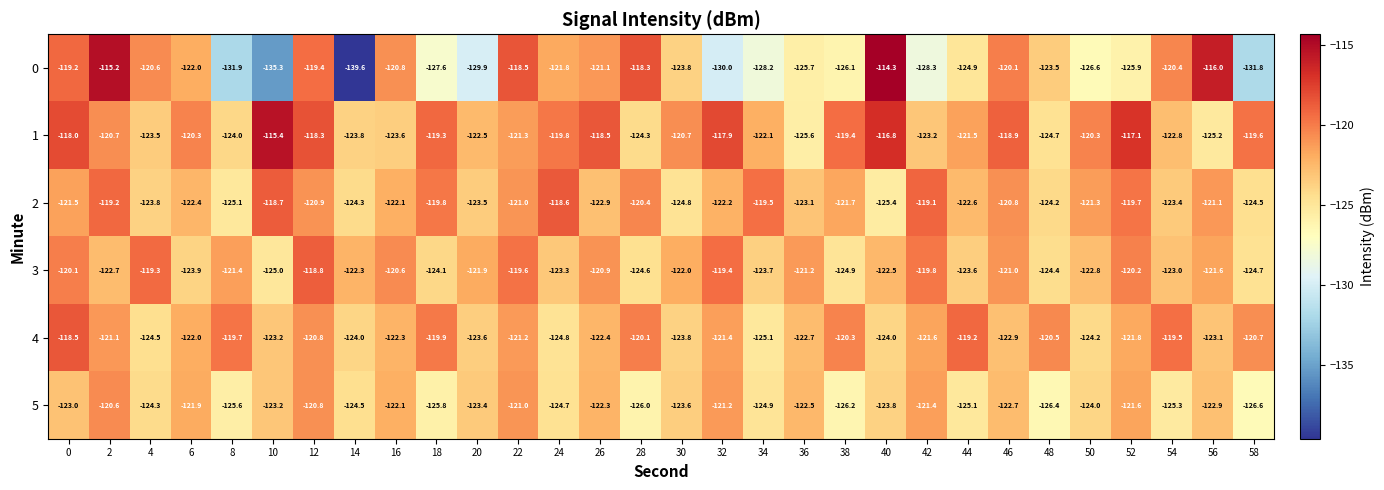

What is the approximate value of 2 at 10?

-118.7